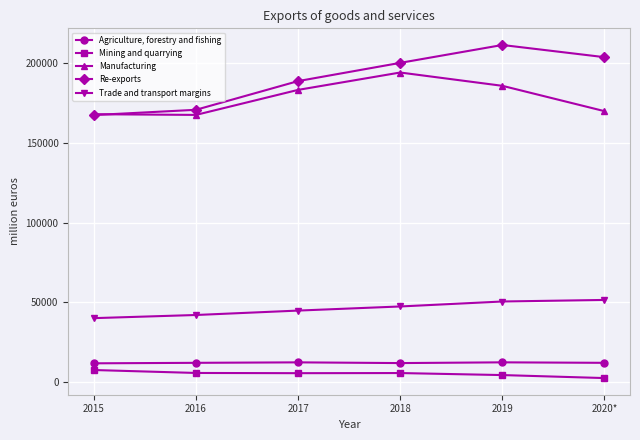

What is the difference between the maximum and minimum values in the Re-exports series?

44011